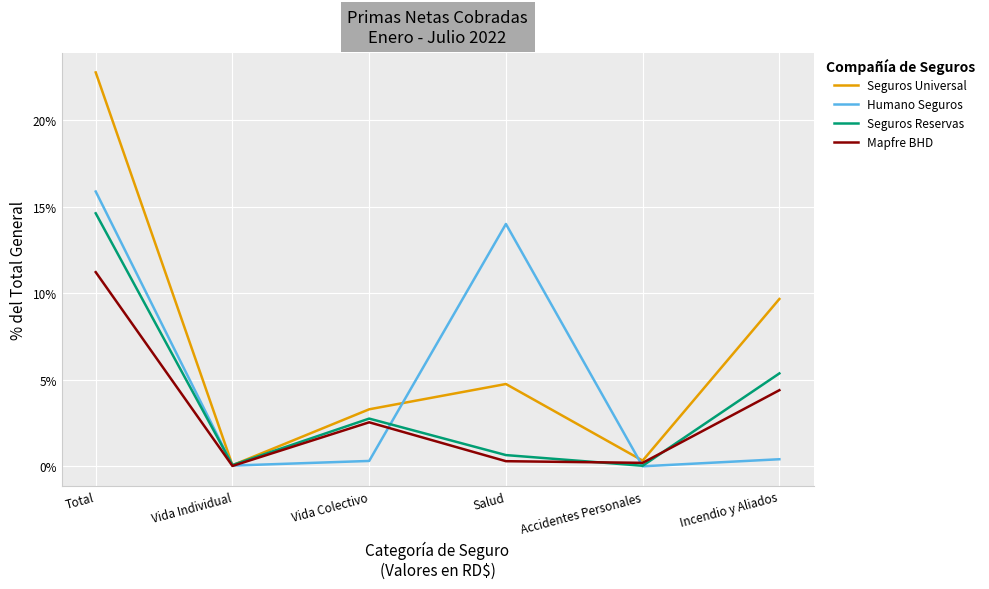

Is this an area chart (filled region under the line)?

No